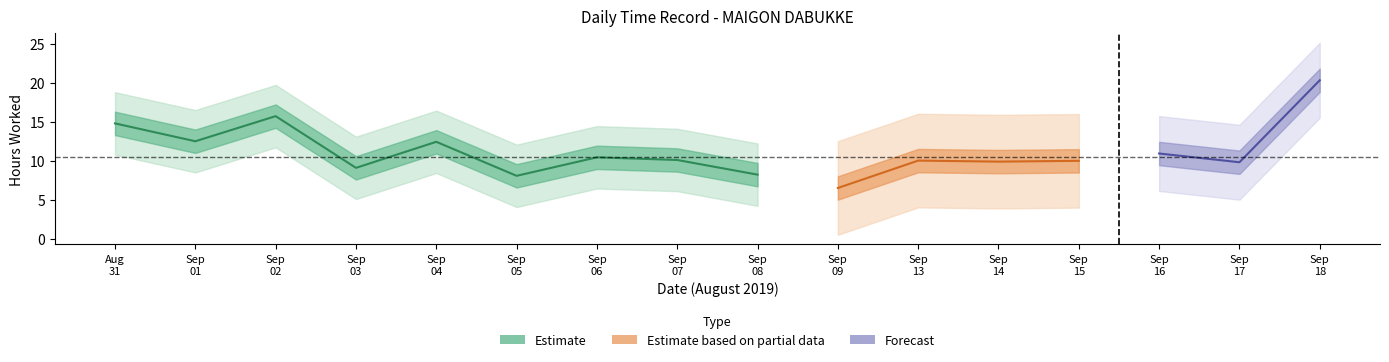

Reading left to right, what are all the values shown in this chart?

14.8	12.5	15.8	9.1	12.5	8.1	10.5	10.1	8.3	6.5	10.1	9.9	10.0	11.0	9.8	20.4